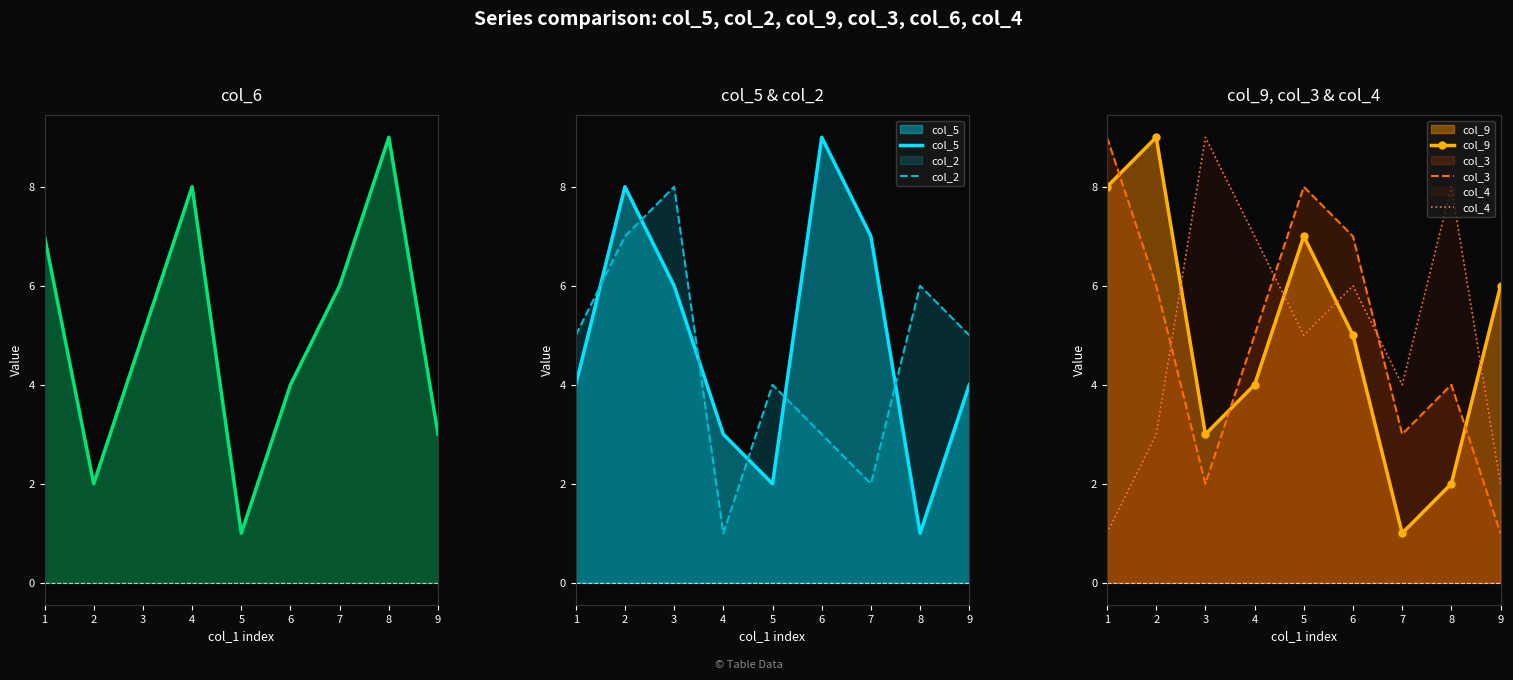

Between 1 and 2, which series saw the biggest shift?

col_6